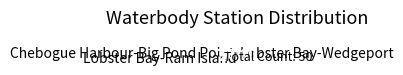

Does any single category account for the majority?

No